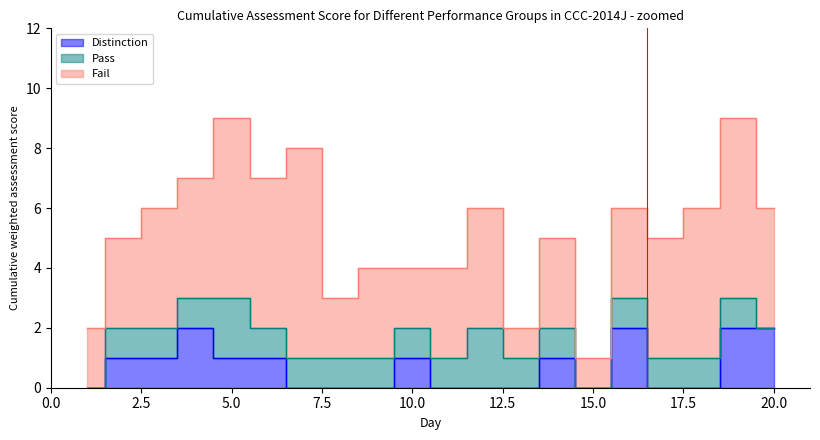

How many lines are shown in the chart?

3